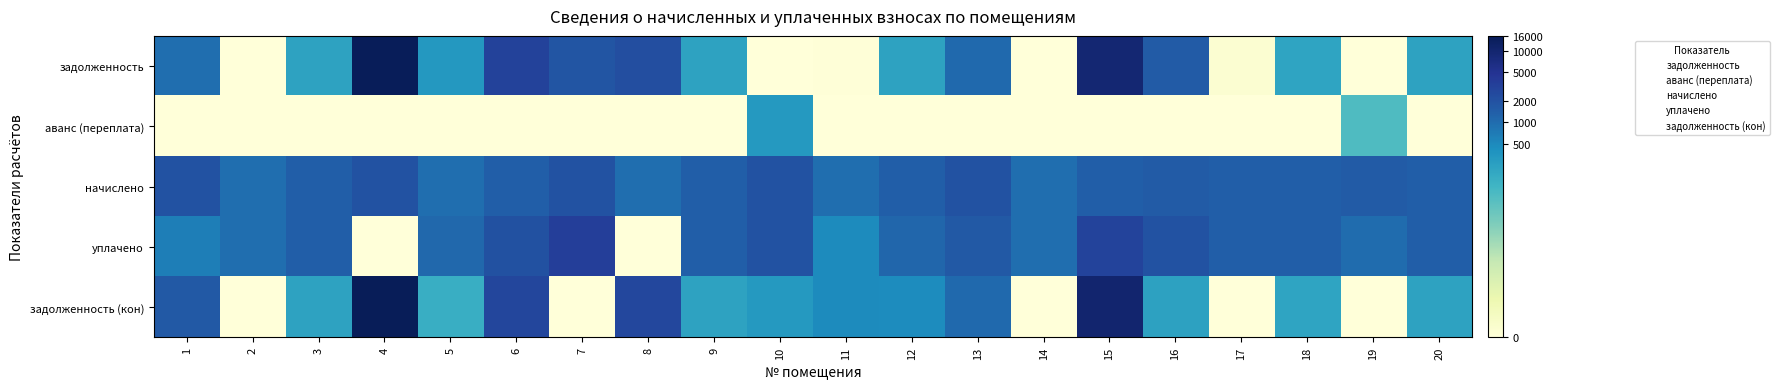

The задолженность series shows 0.0 at 2. True or false?

True